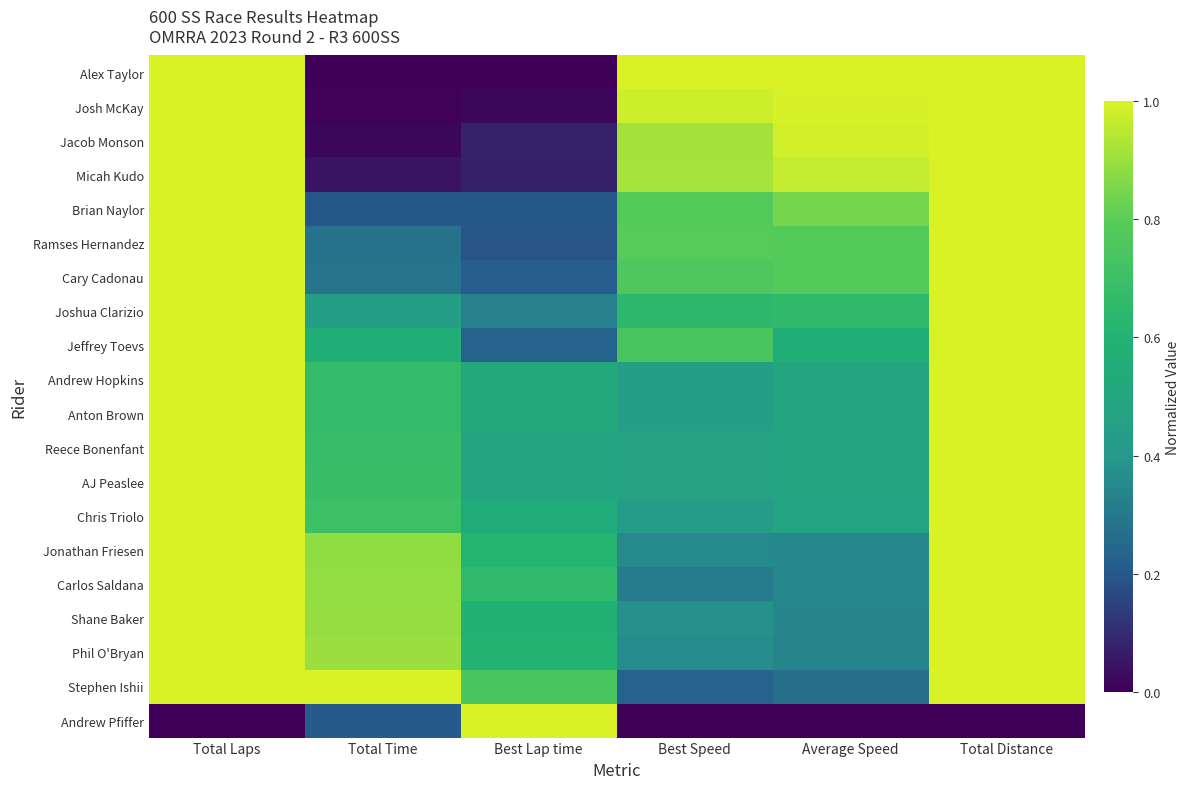

Reading right to left, extract all data points from this chart.

Alex Taylor: Total Distance=1.0	Average Speed=1.0	Best Speed=1.0	Best Lap time=0.0	Total Time=0.0	Total Laps=1.0
Josh McKay: Total Distance=1.0	Average Speed=1.0	Best Speed=1.0	Best Lap time=0.0	Total Time=0.0	Total Laps=1.0
Jacob Monson: Total Distance=1.0	Average Speed=1.0	Best Speed=0.9	Best Lap time=0.1	Total Time=0.0	Total Laps=1.0
Micah Kudo: Total Distance=1.0	Average Speed=1.0	Best Speed=0.9	Best Lap time=0.1	Total Time=0.0	Total Laps=1.0
Brian Naylor: Total Distance=1.0	Average Speed=0.8	Best Speed=0.8	Best Lap time=0.2	Total Time=0.2	Total Laps=1.0
Ramses Hernandez: Total Distance=1.0	Average Speed=0.8	Best Speed=0.8	Best Lap time=0.2	Total Time=0.3	Total Laps=1.0
Cary Cadonau: Total Distance=1.0	Average Speed=0.8	Best Speed=0.8	Best Lap time=0.2	Total Time=0.3	Total Laps=1.0
Joshua Clarizio: Total Distance=1.0	Average Speed=0.7	Best Speed=0.6	Best Lap time=0.3	Total Time=0.5	Total Laps=1.0
Jeffrey Toevs: Total Distance=1.0	Average Speed=0.6	Best Speed=0.7	Best Lap time=0.2	Total Time=0.6	Total Laps=1.0
Andrew Hopkins: Total Distance=1.0	Average Speed=0.5	Best Speed=0.4	Best Lap time=0.5	Total Time=0.7	Total Laps=1.0
Anton Brown: Total Distance=1.0	Average Speed=0.5	Best Speed=0.4	Best Lap time=0.5	Total Time=0.7	Total Laps=1.0
Reece Bonenfant: Total Distance=1.0	Average Speed=0.5	Best Speed=0.5	Best Lap time=0.5	Total Time=0.7	Total Laps=1.0
AJ Peaslee: Total Distance=1.0	Average Speed=0.5	Best Speed=0.5	Best Lap time=0.5	Total Time=0.7	Total Laps=1.0
Chris Triolo: Total Distance=1.0	Average Speed=0.5	Best Speed=0.4	Best Lap time=0.5	Total Time=0.7	Total Laps=1.0
Jonathan Friesen: Total Distance=1.0	Average Speed=0.4	Best Speed=0.4	Best Lap time=0.6	Total Time=0.9	Total Laps=1.0
Carlos Saldana: Total Distance=1.0	Average Speed=0.3	Best Speed=0.3	Best Lap time=0.7	Total Time=0.9	Total Laps=1.0
Shane Baker: Total Distance=1.0	Average Speed=0.3	Best Speed=0.4	Best Lap time=0.6	Total Time=0.9	Total Laps=1.0
Phil O'Bryan: Total Distance=1.0	Average Speed=0.3	Best Speed=0.4	Best Lap time=0.6	Total Time=0.9	Total Laps=1.0
Stephen Ishii: Total Distance=1.0	Average Speed=0.3	Best Speed=0.2	Best Lap time=0.7	Total Time=1.0	Total Laps=1.0
Andrew Pfiffer: Total Distance=0.0	Average Speed=0.0	Best Speed=0.0	Best Lap time=1.0	Total Time=0.2	Total Laps=0.0